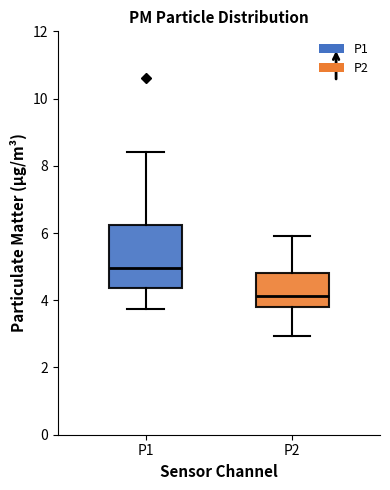

Where is the upper edge of the box for P1 on the y-axis? The values are not printed on the chart, so give them approximately, as read against the axis.

6.2